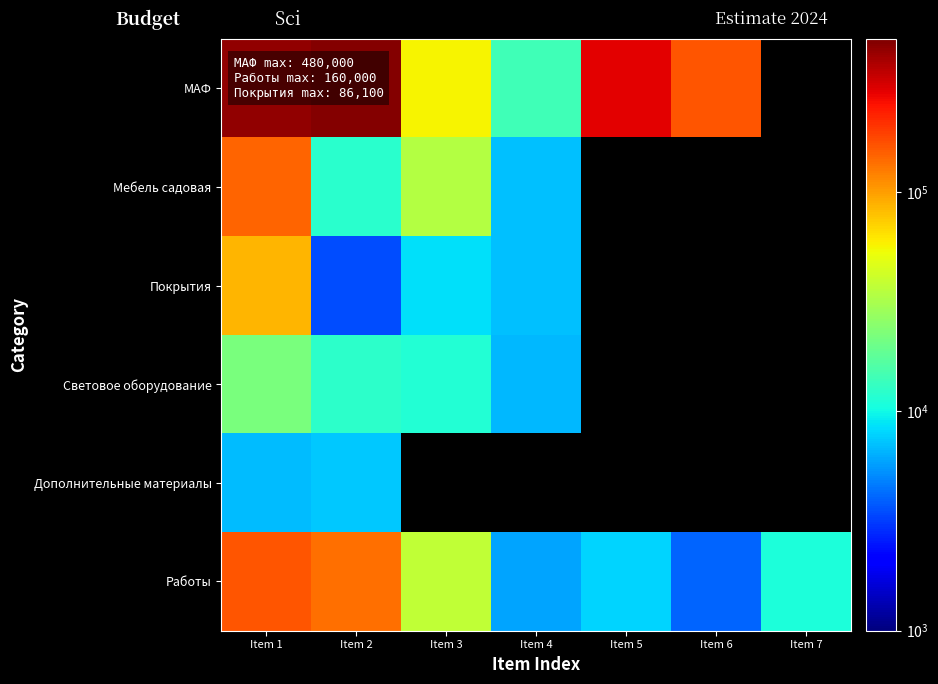

How many data points in МАФ are less than 290000?

3